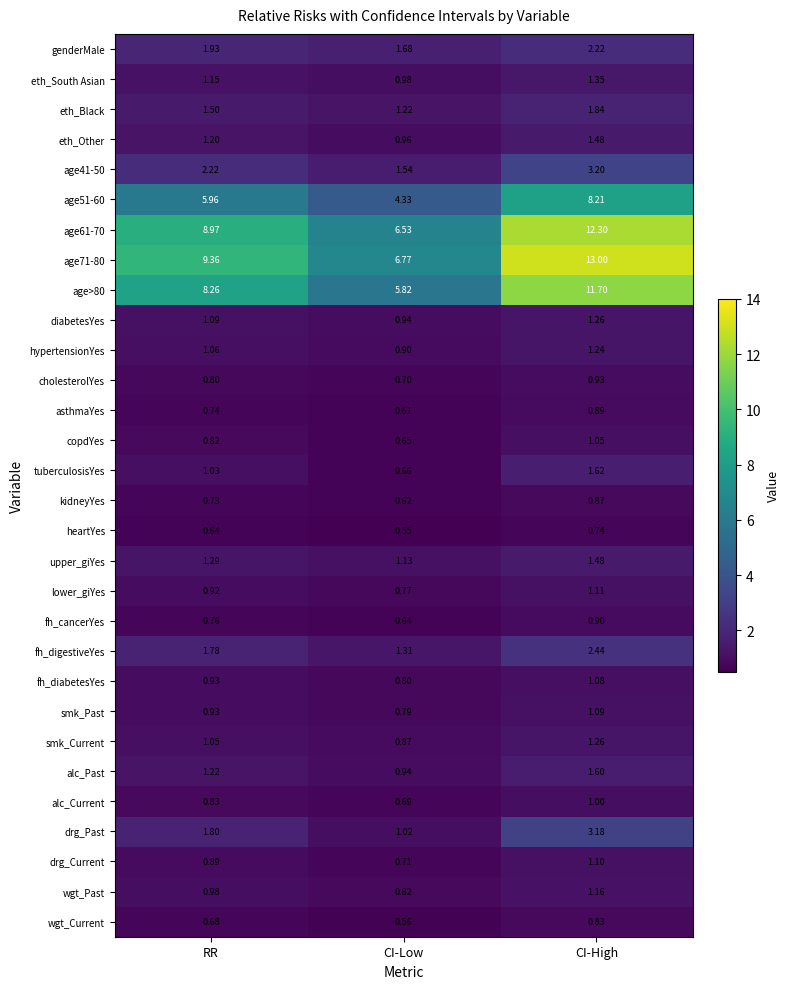

At which label is alc_Current closest to 0?

CI-Low